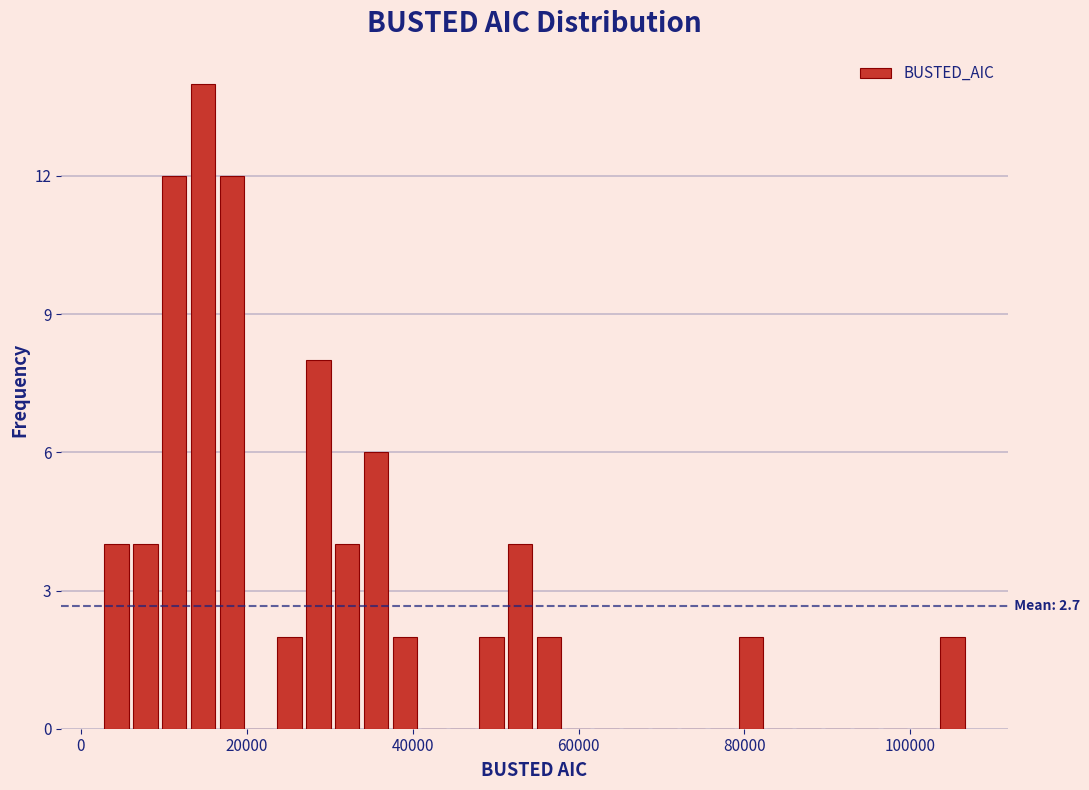

Read against the x-axis, roughly where is the centre of the tallest bar?

14000